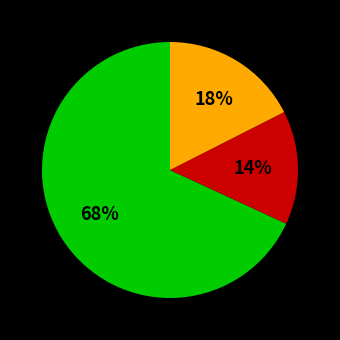

How many slices are in this pie chart?

3